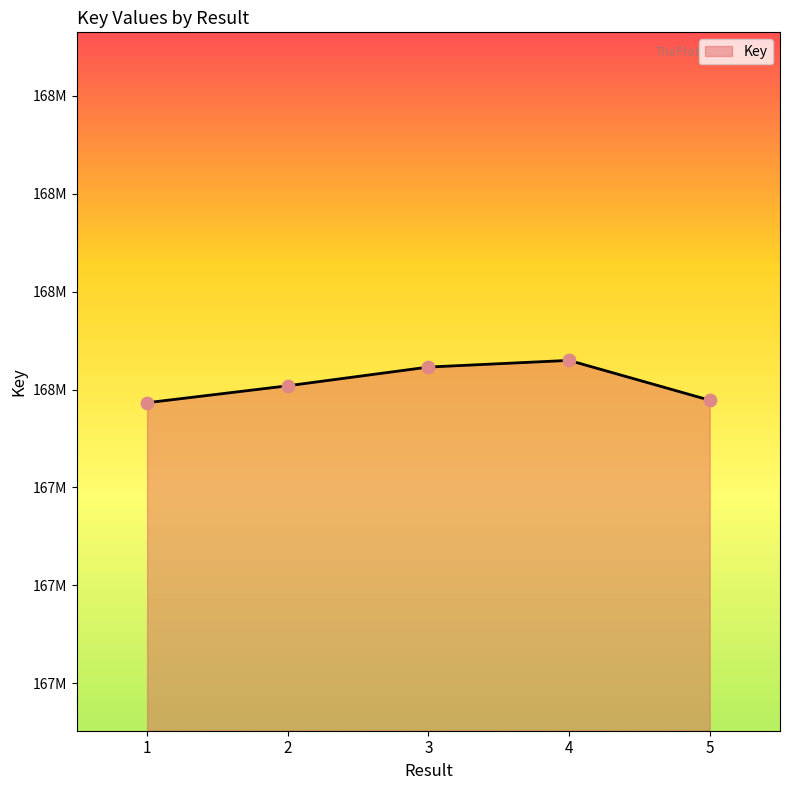

What is the ratio of the value at 5 to the value at 2?

1.0